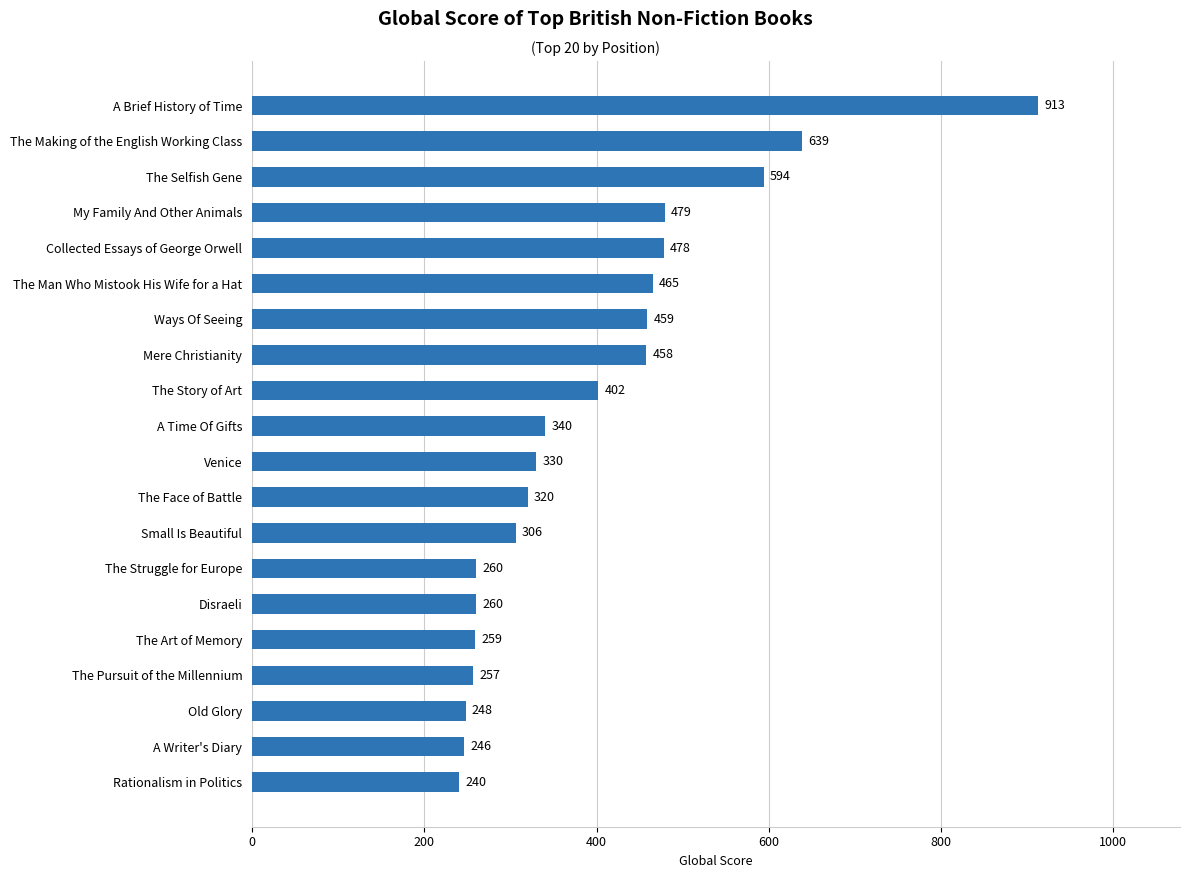

What value does the data have at Rationalism in Politics, to the nearest 10?

240